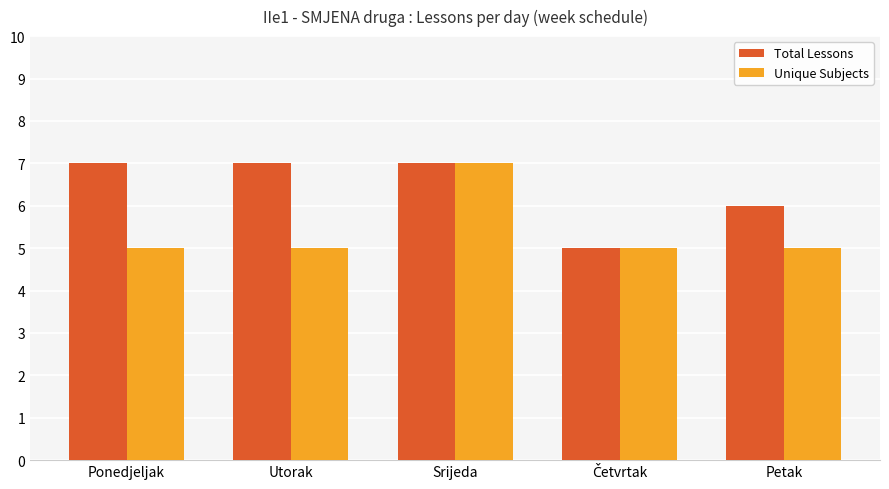

What position from the right is Utorak?

4